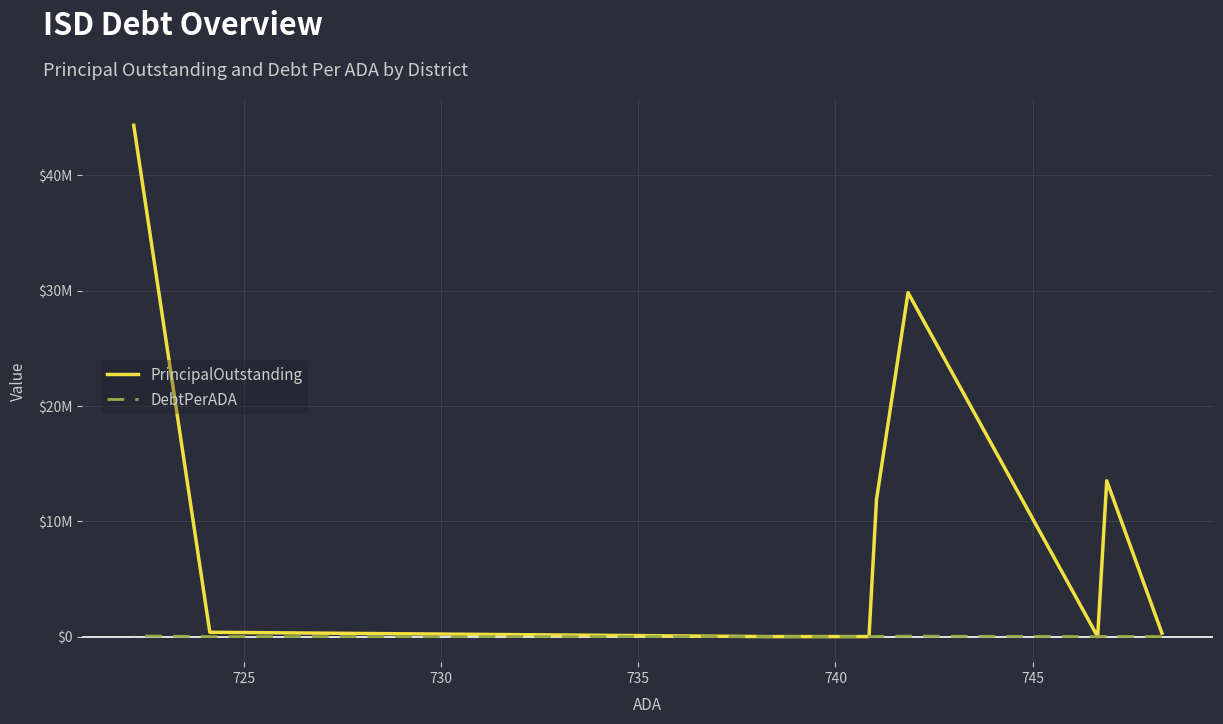

Where is the first local maximum for DebtPerADA?

725